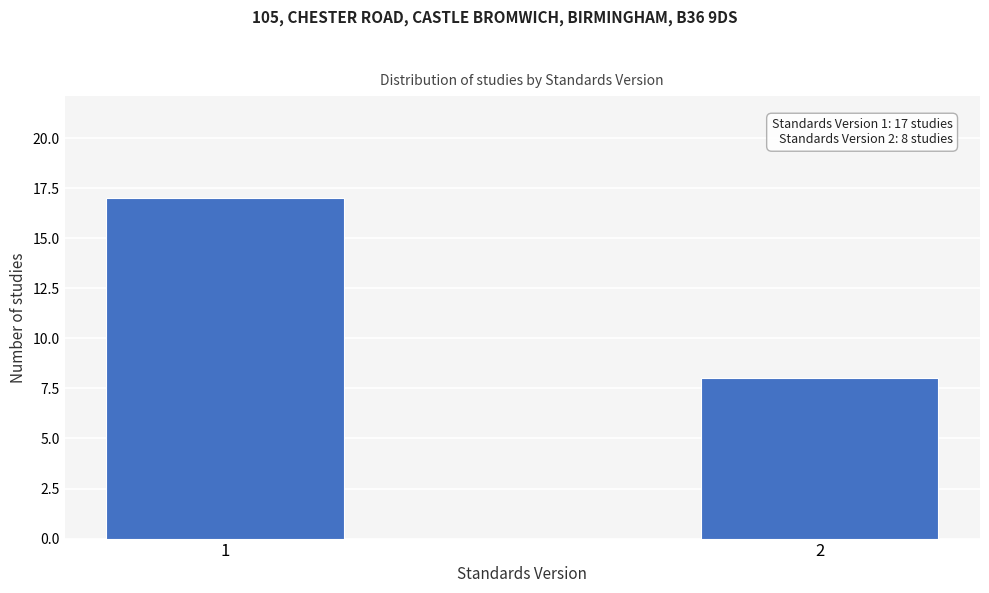

Reading left to right, what are all the values shown in this chart?

17	8